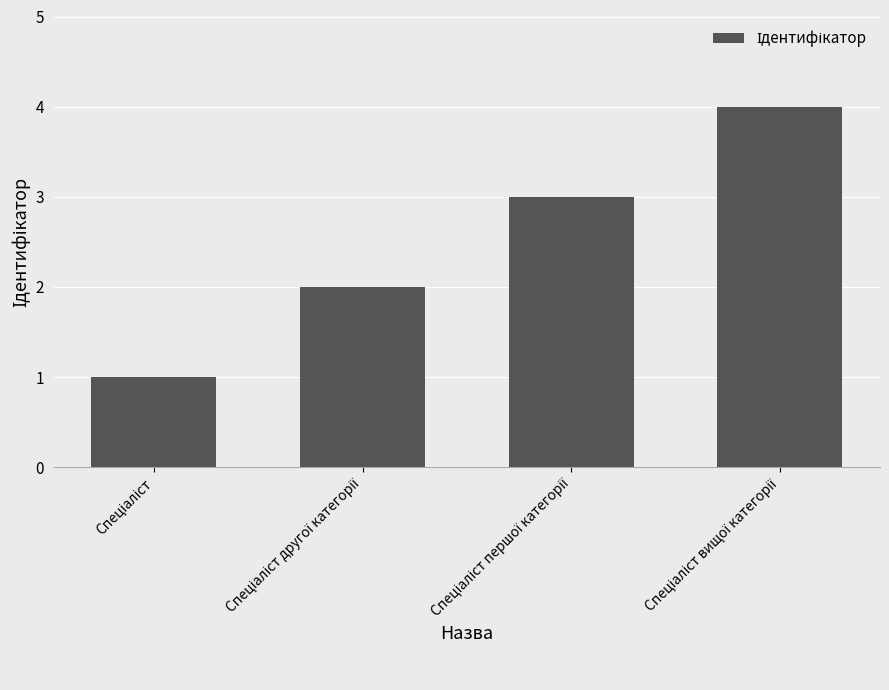

What is the greatest value displayed?

4